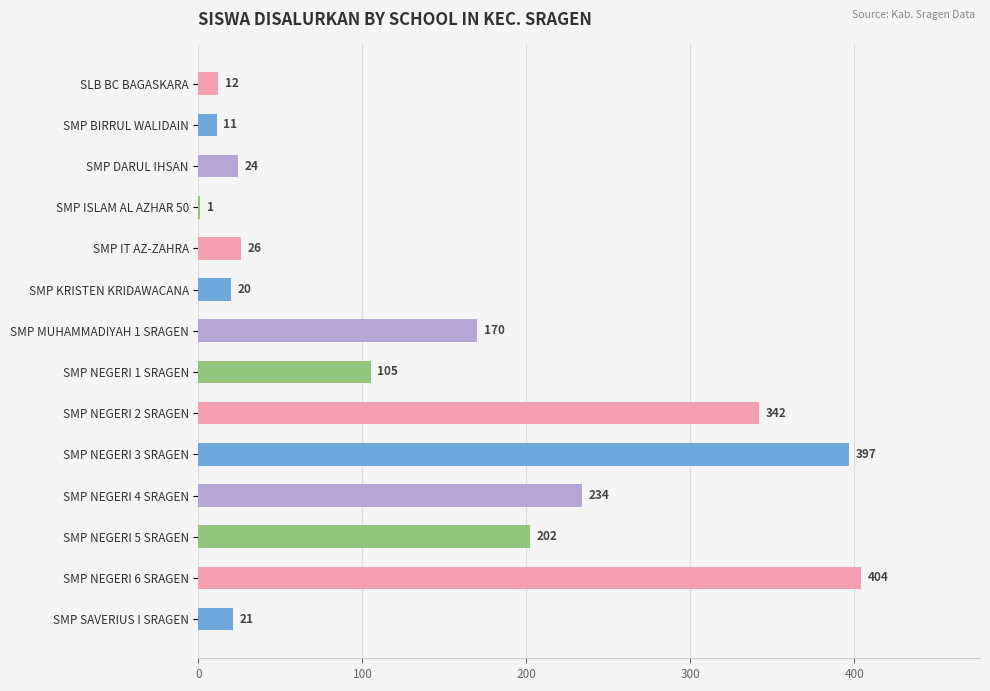

How many data points does each series have?

14